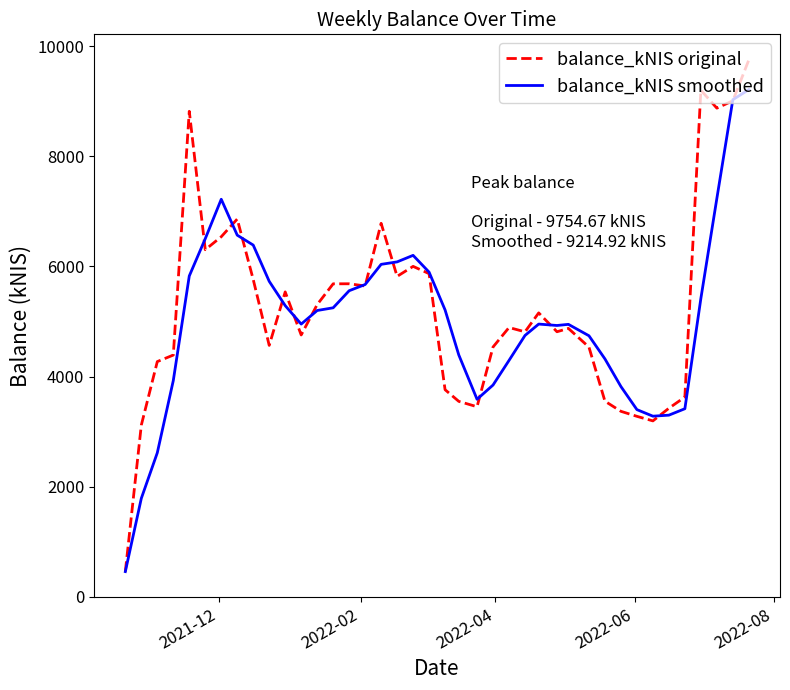

What is the smallest value displayed?

454.3